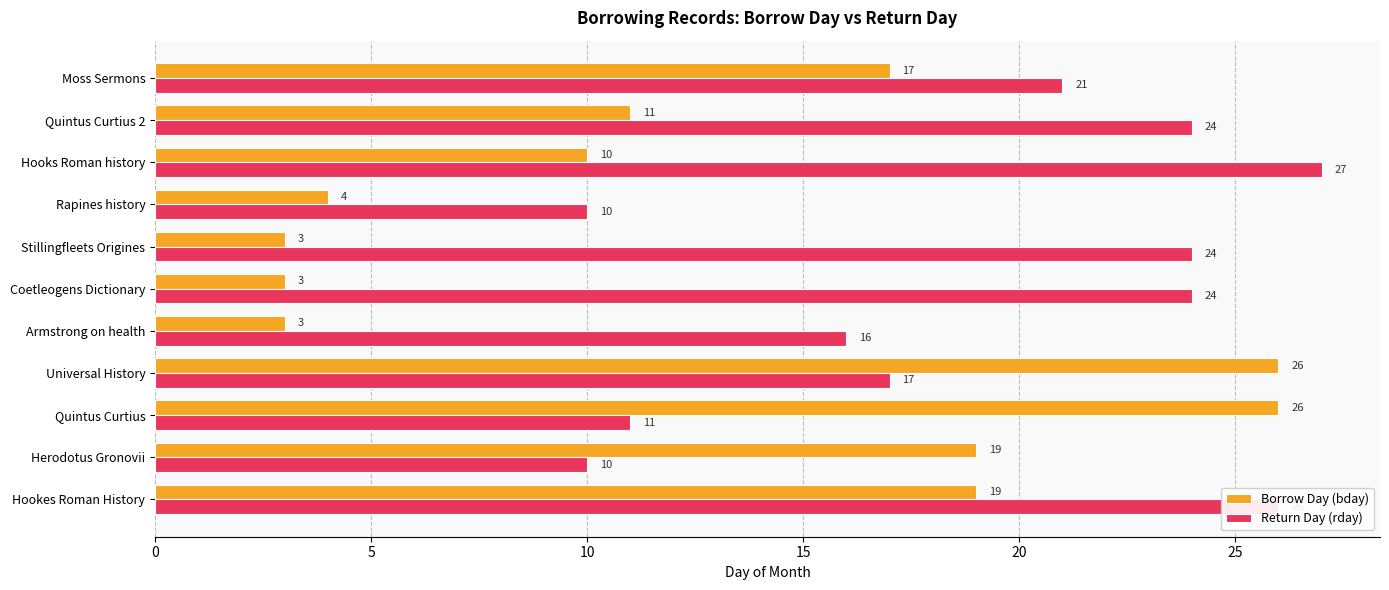

What is the difference between the highest and lowest values at Moss Sermons?

4